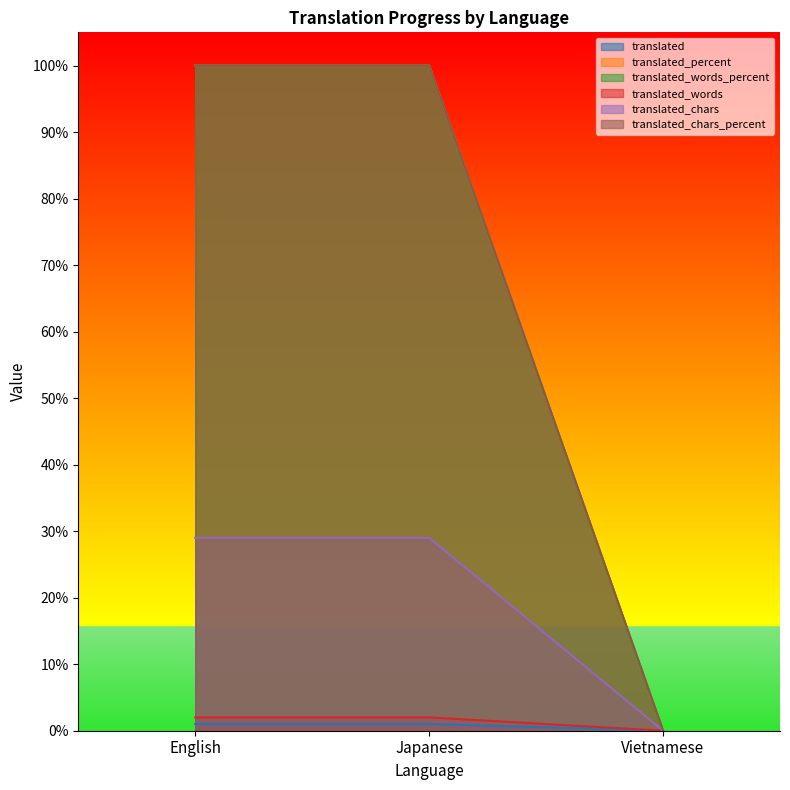

True or false: translated has a value of 0 at Vietnamese.

True